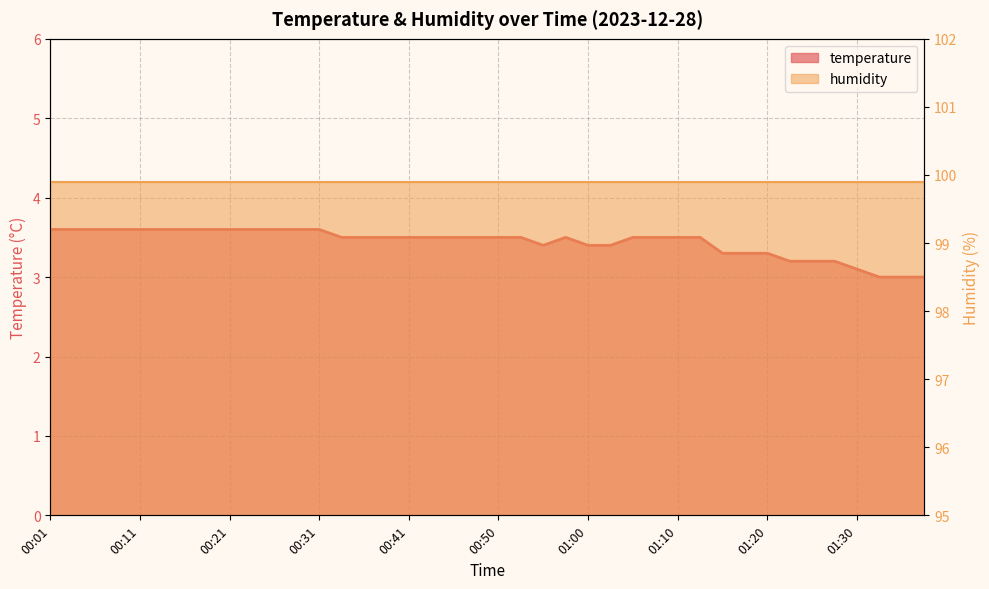

How many values are between 3 and 4?

40